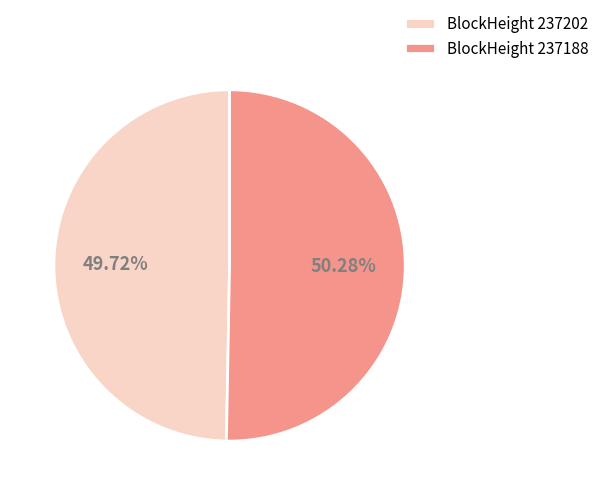

Rank the categories by value from highest to lowest.

BlockHeight 237188, BlockHeight 237202